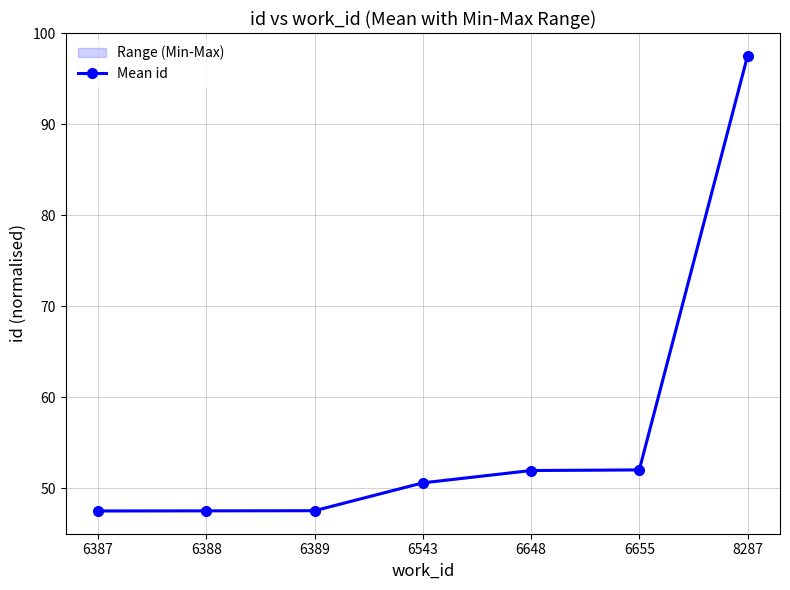

Which category has the lowest value across all series?

6387